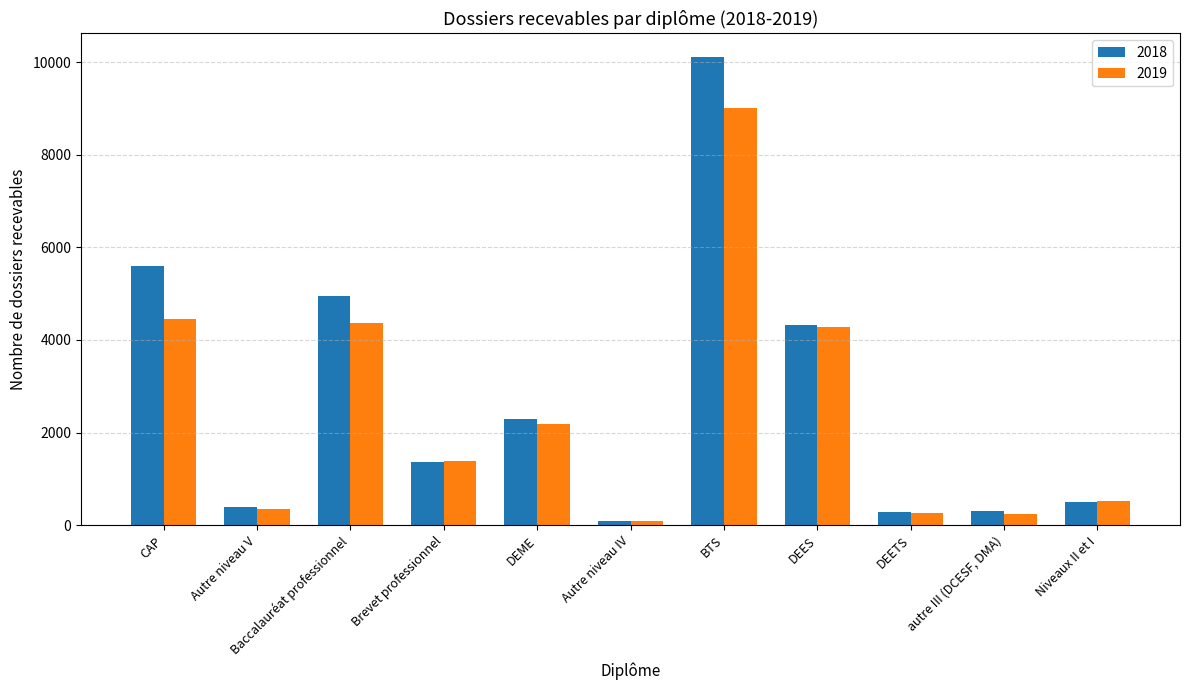

Rank the series by their average value, from highest to lowest.

2018, 2019